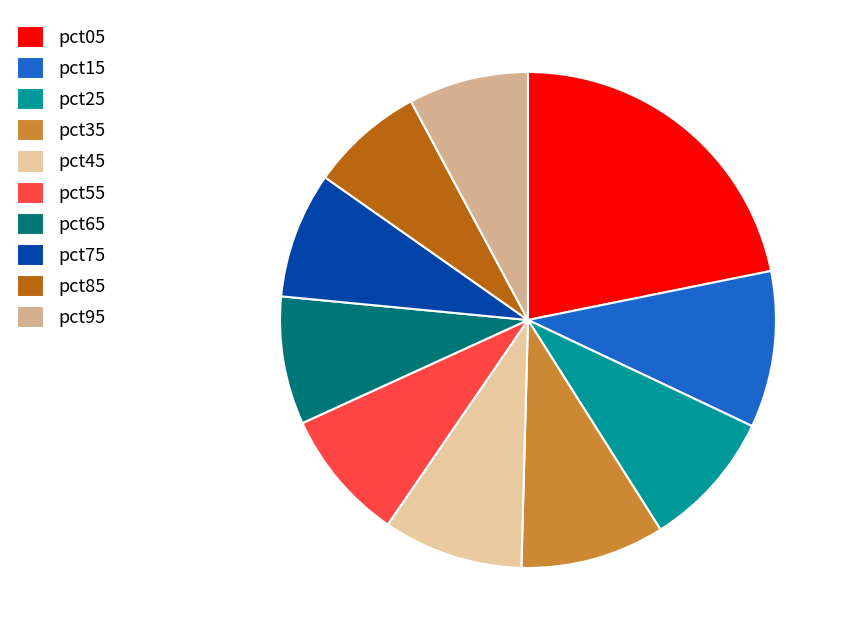

How many slices are in this pie chart?

10